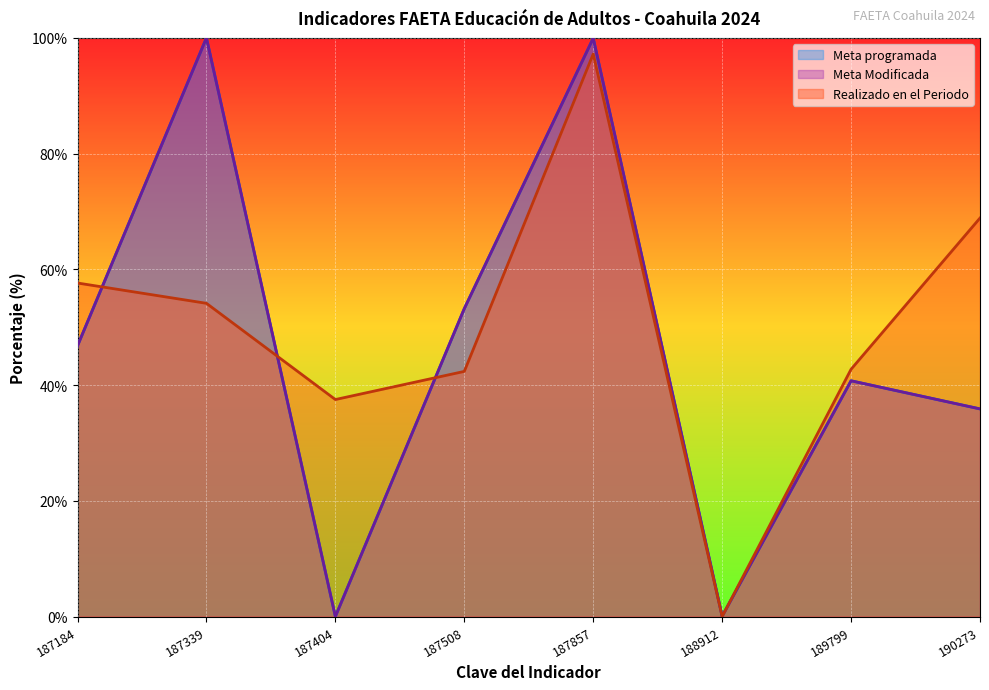

In Meta programada, how many points are higher than both neighbors (excluding endpoints)?

3